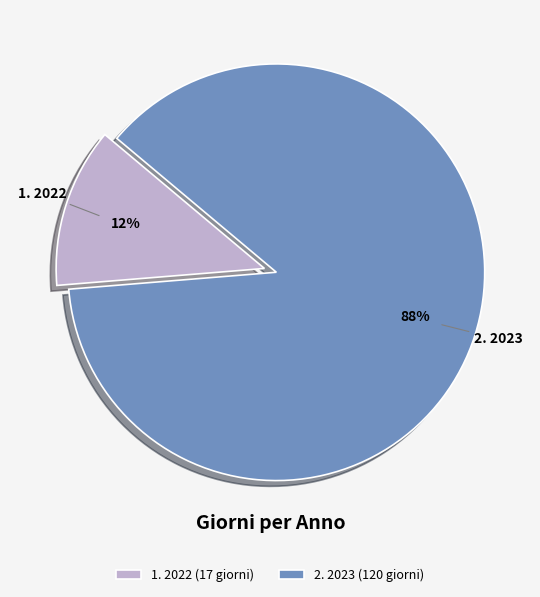

True or false: 2. 2023 (120 giorni) accounts for 88% of the total.

True